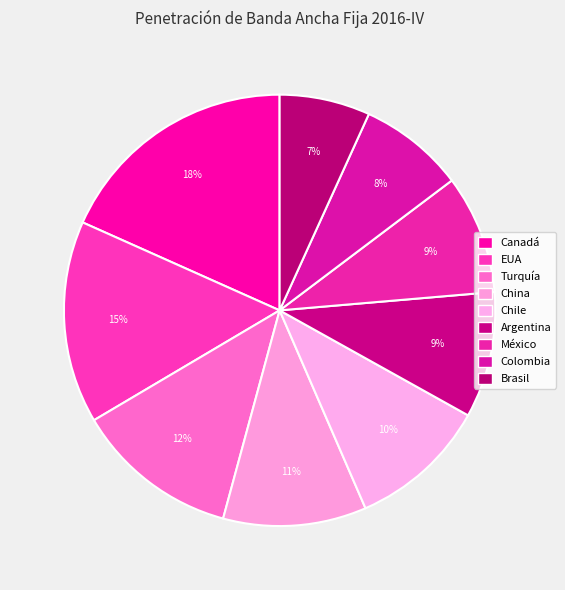

Count the number of slices in the pie.

9